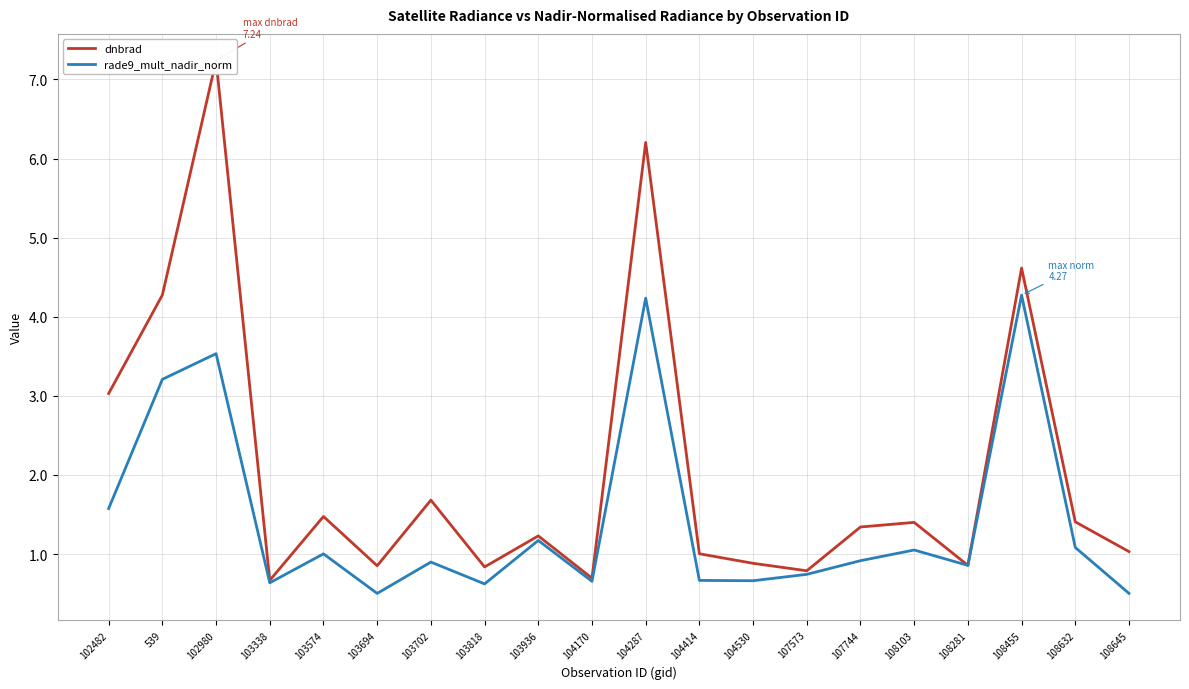

At how many categories does at least one series exceed 2?

5